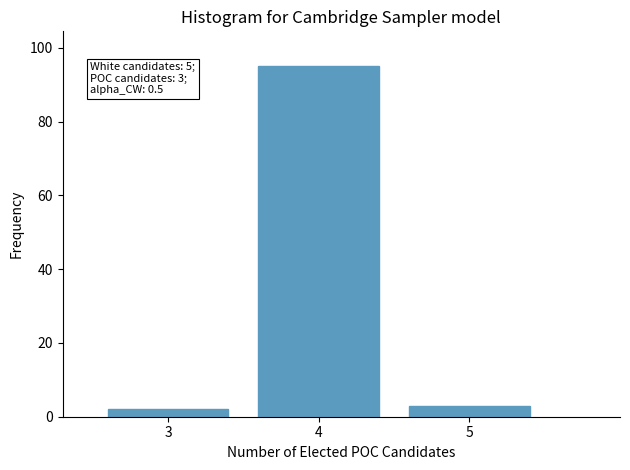

Reading left to right, transcribe all the data shown in this chart.

3=2	4=95	5=3